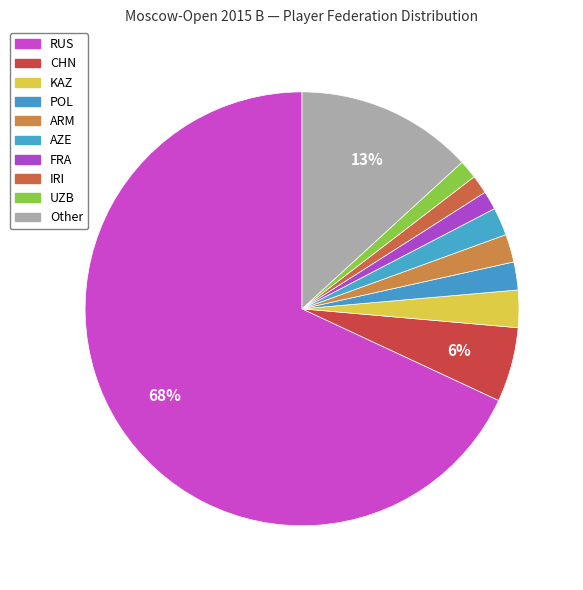

To the nearest percent, what is the combined percentage of POL and KAZ?

5%